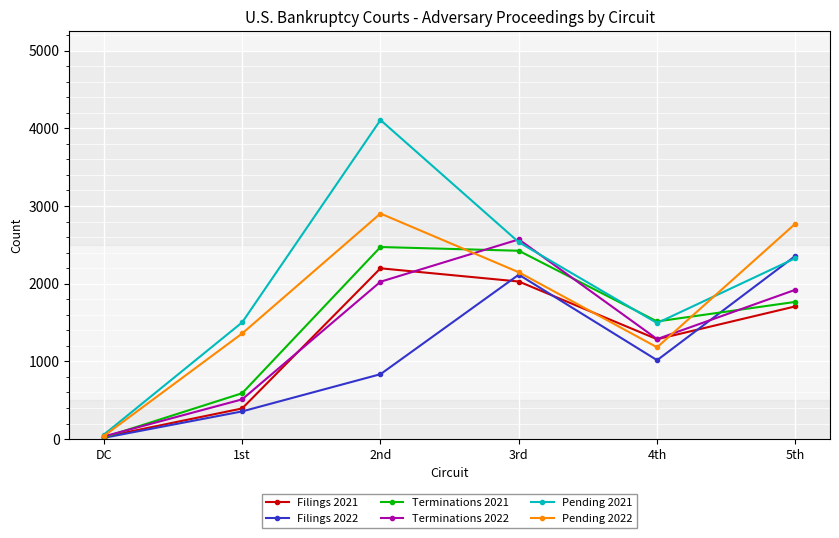

True or false: Filings 2022 has more than 0 points higher than both neighbors.

True